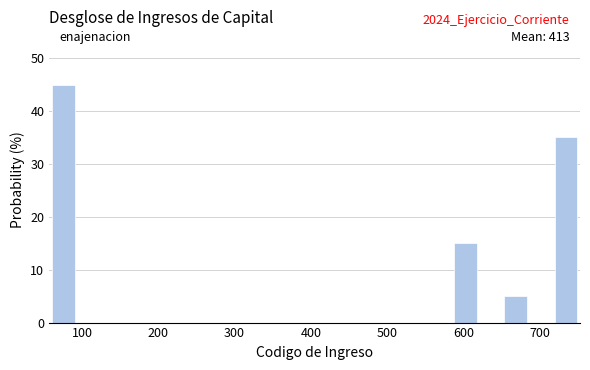

Around what value on the x-axis is the tallest bar? Give the approximate position of its centre, as read against the axis.

80